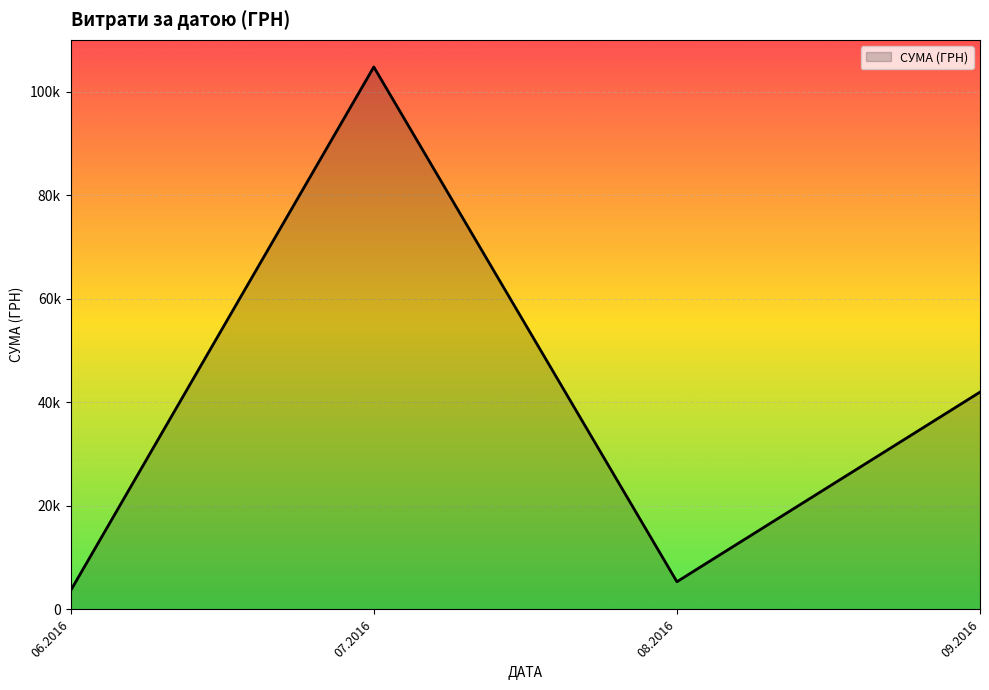

Is this an area chart (filled region under the line)?

Yes